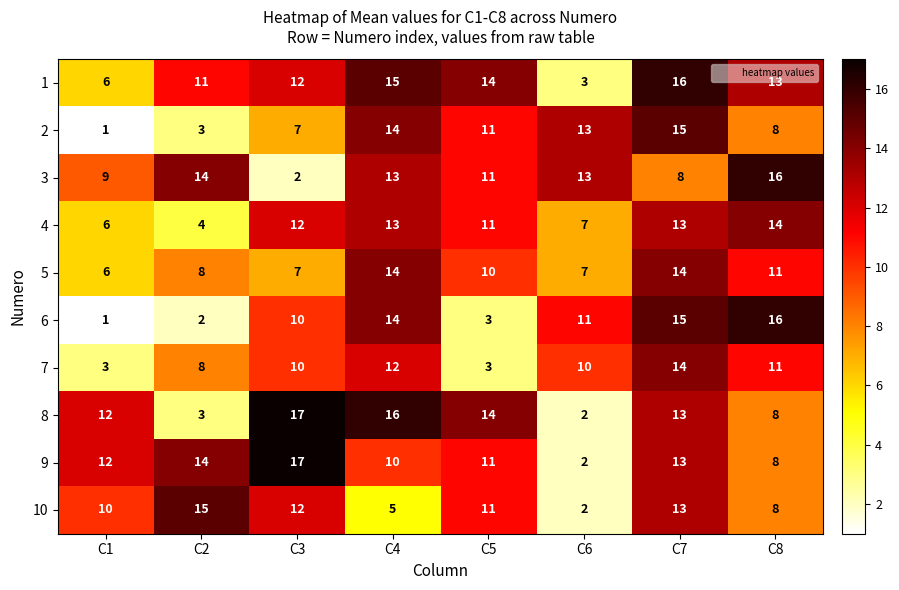

How many categories are shown in the chart?

8